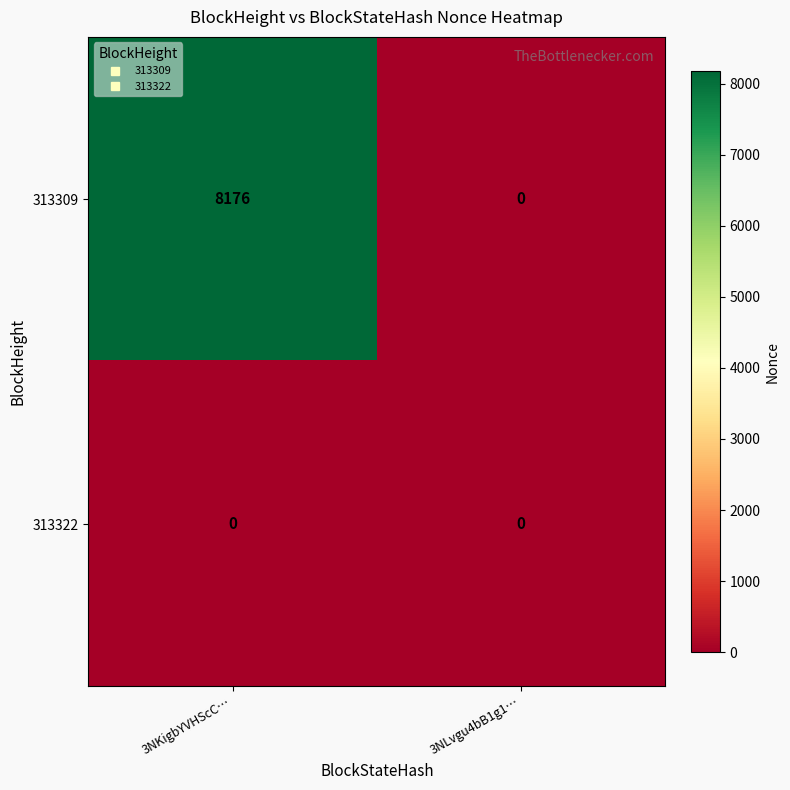

How many data points does each series have?

2